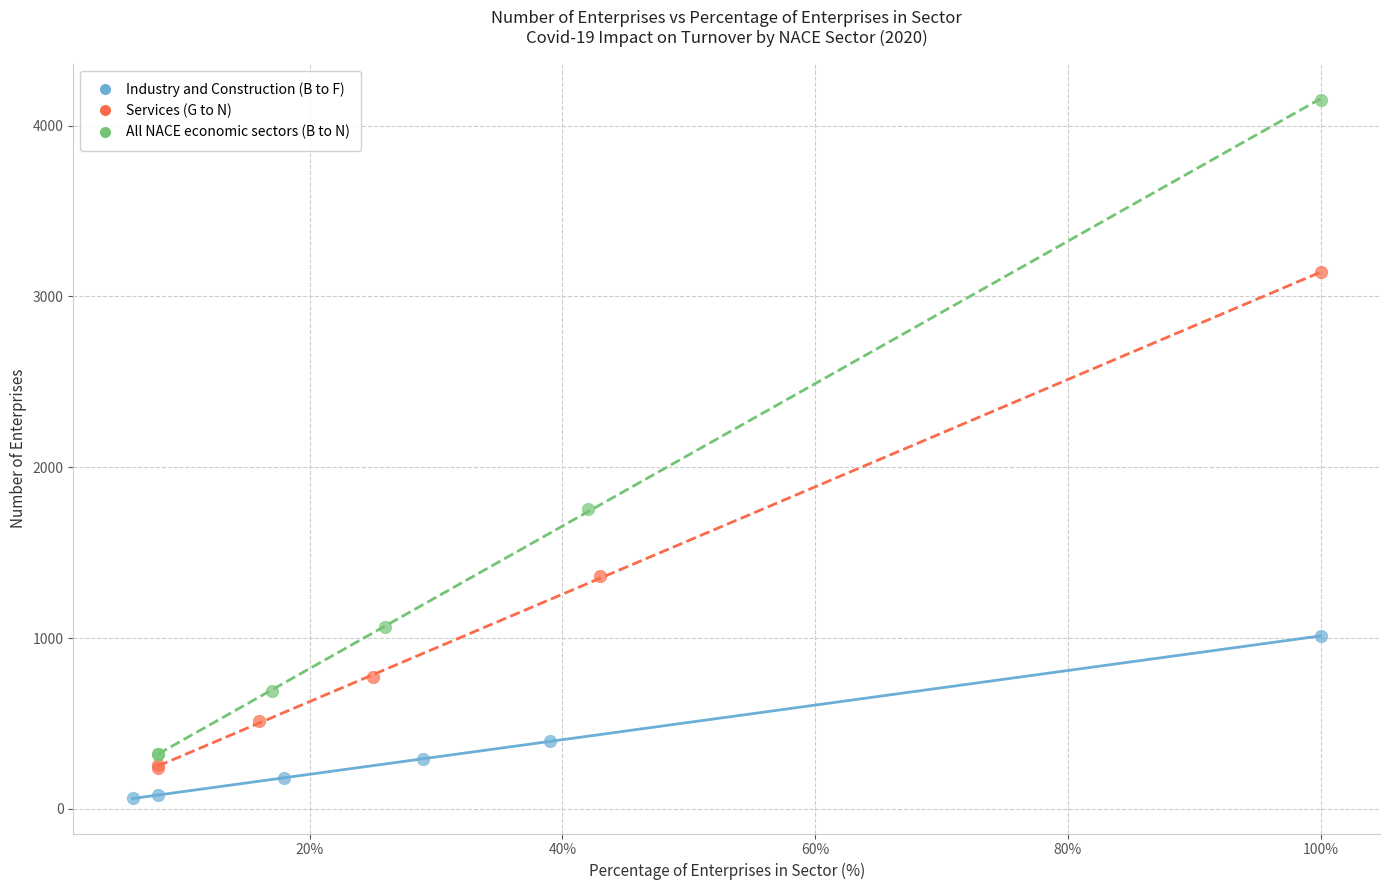

Which series has the widest spread of Y values?

All NACE economic sectors (B to N)